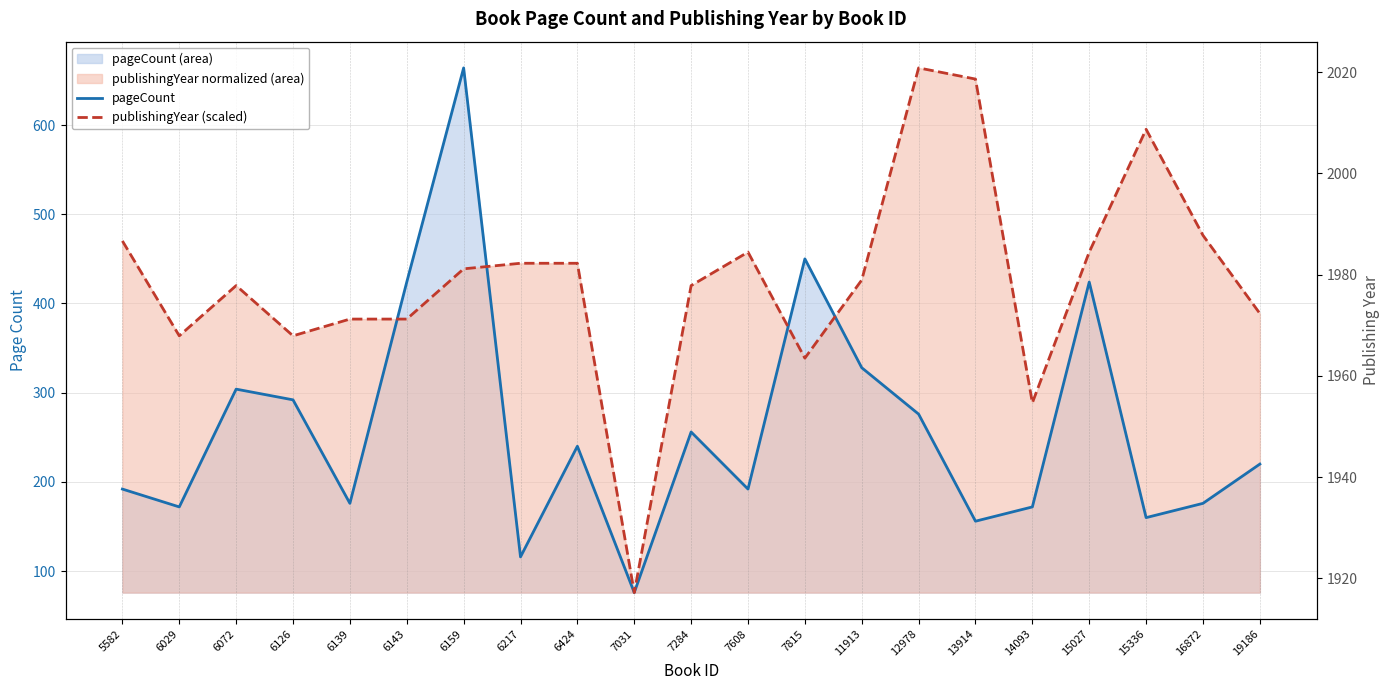

Between 6424 and 7284, which is larger?

7284